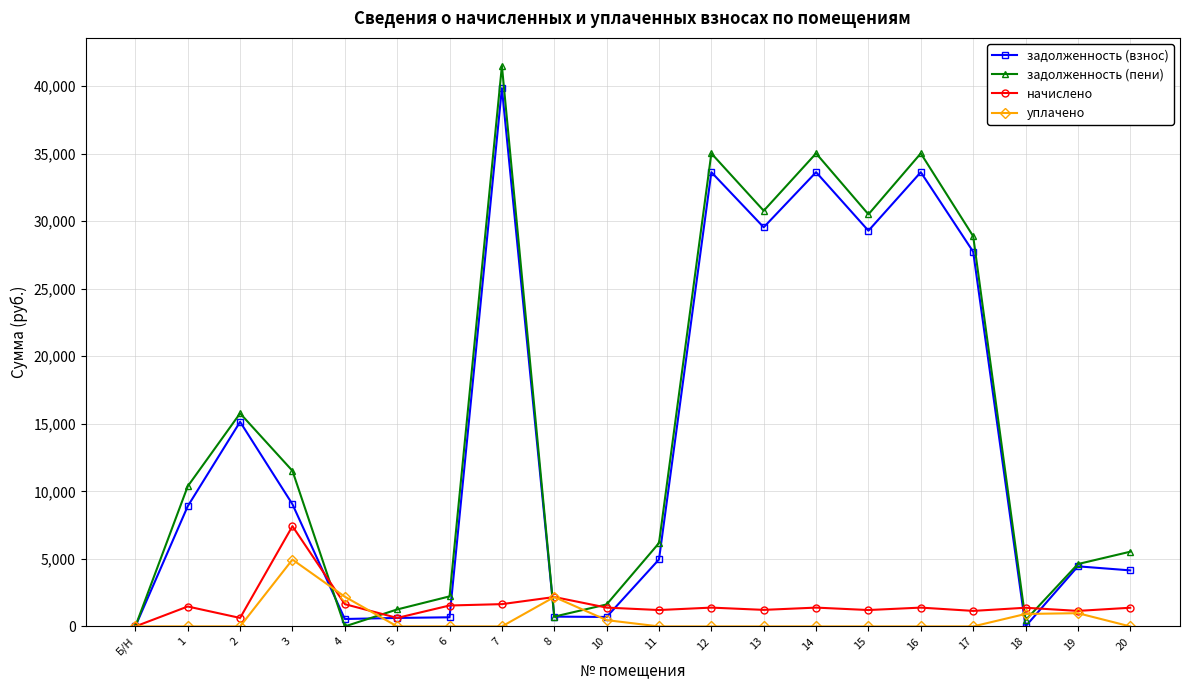

The задолженность (взнос) series shows 725.4 at 8. True or false?

True